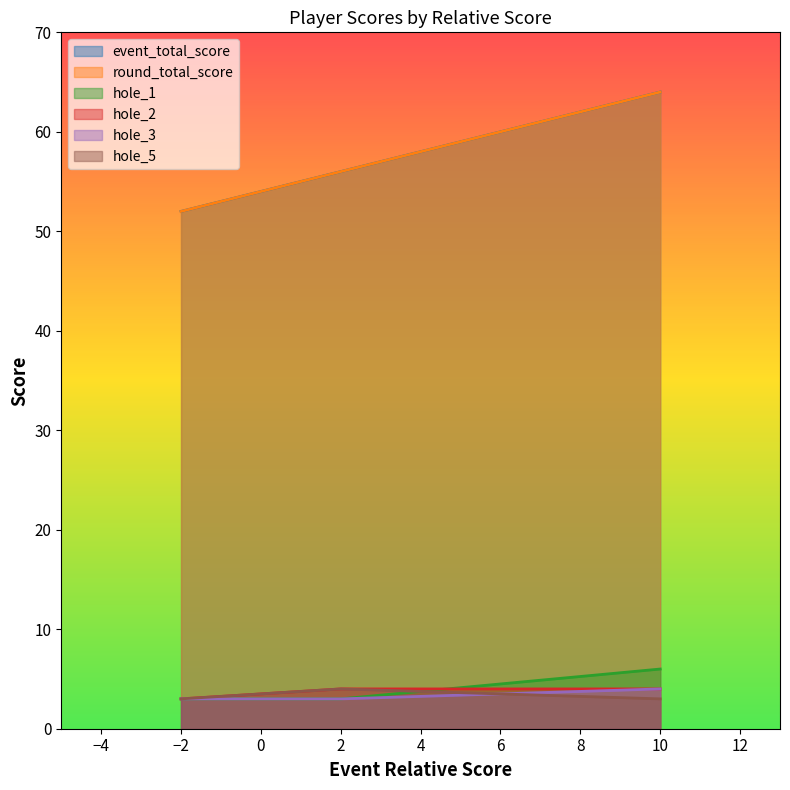

List the labels in order of hole_3 value, largest first.

10, -2, 2